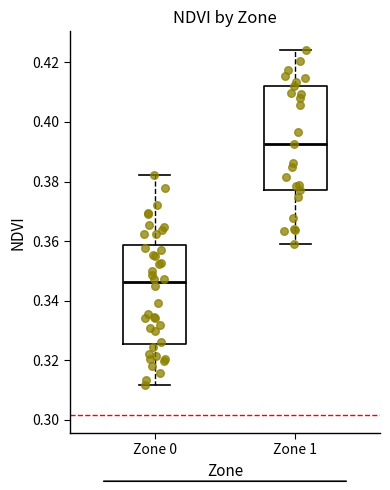

Which box has the highest median line?

Zone 1